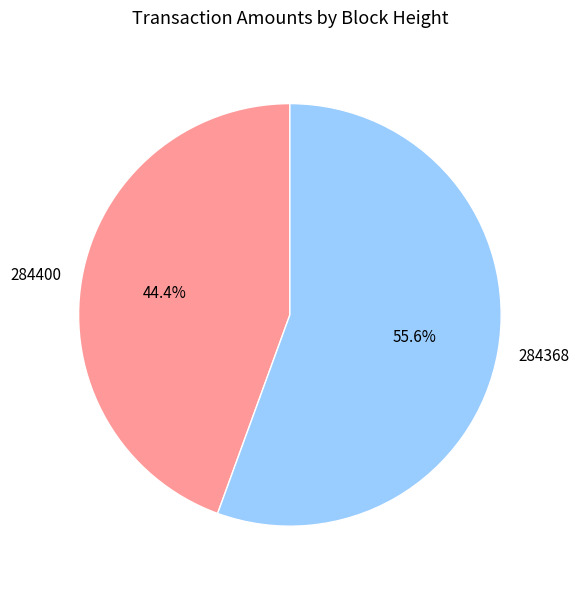

How many segments does this pie chart have?

2